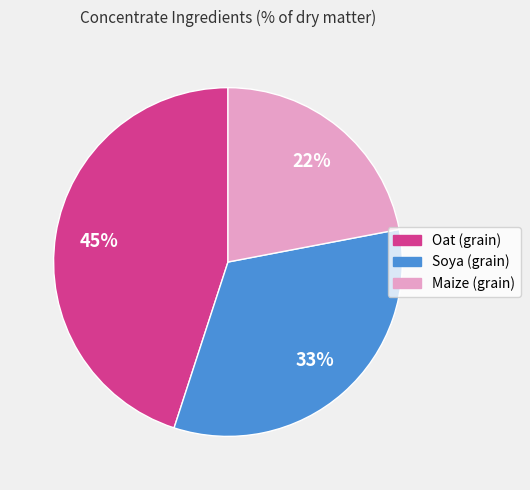

To the nearest percent, what is the combined percentage of Soya (grain) and Maize (grain)?

55%